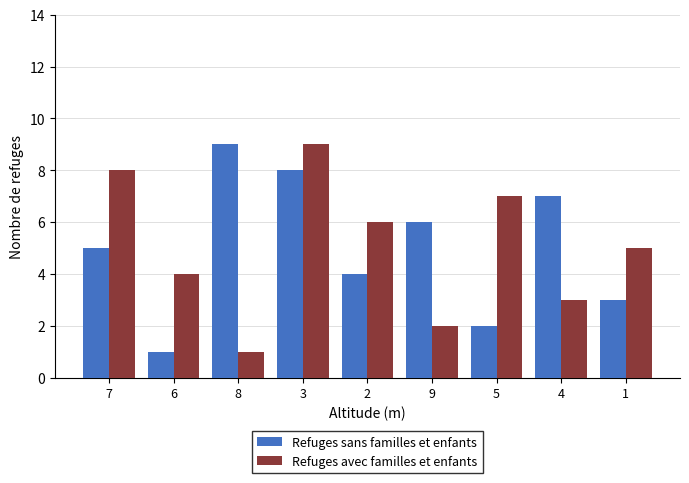

How many data points in Refuges avec familles et enfants are less than 5?

4